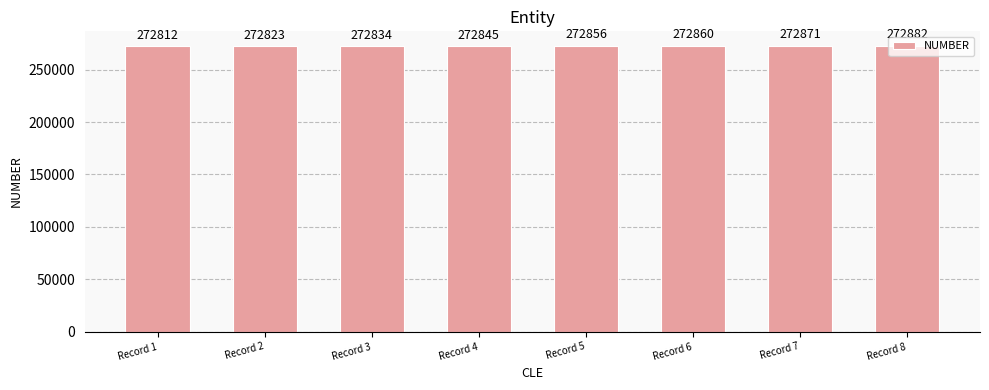

What is the difference between the maximum and second lowest values?

59